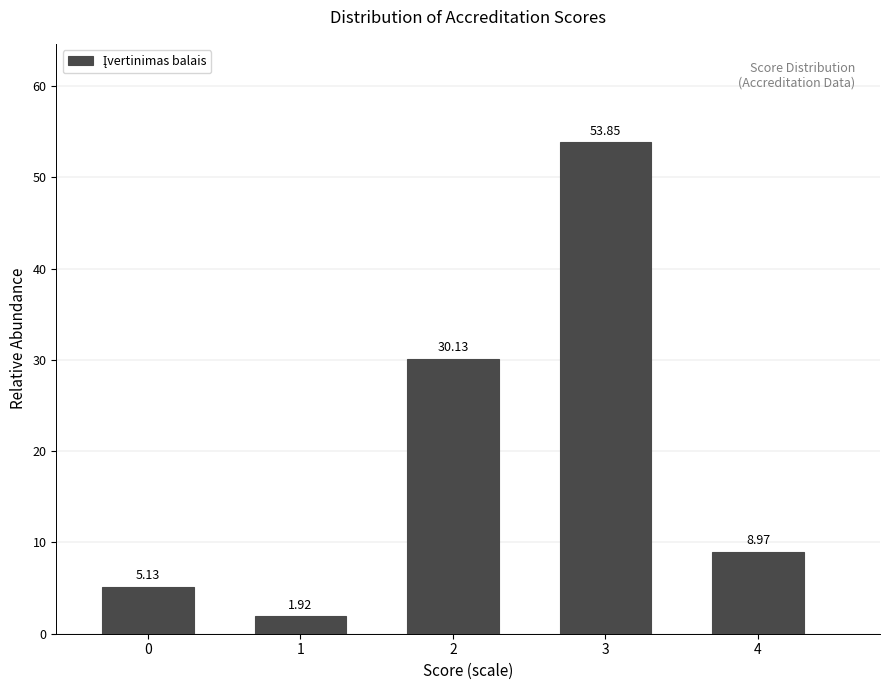

What is the change in value from 2 to 4?

-21.2